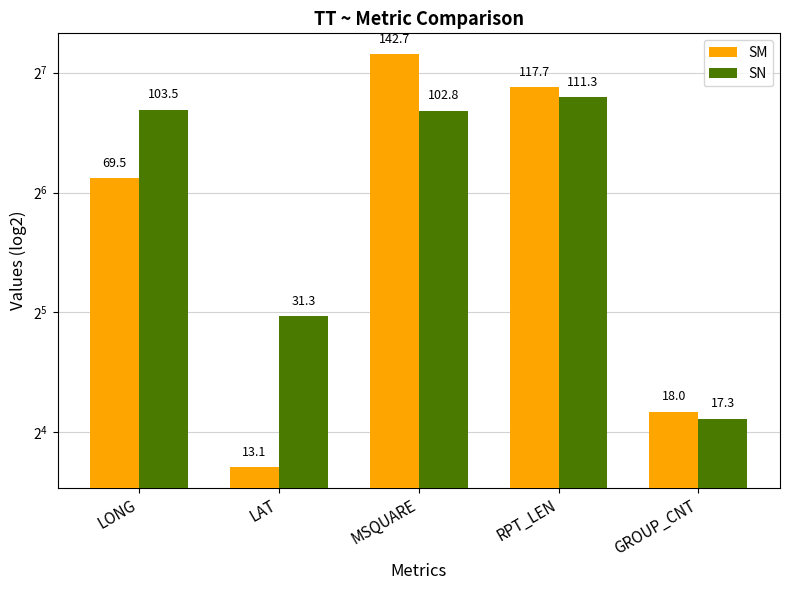

Reading right to left, transcribe all the data shown in this chart.

SM: 18.0	117.7	142.7	13.1	69.5
SN: 17.3	111.3	102.8	31.3	103.5